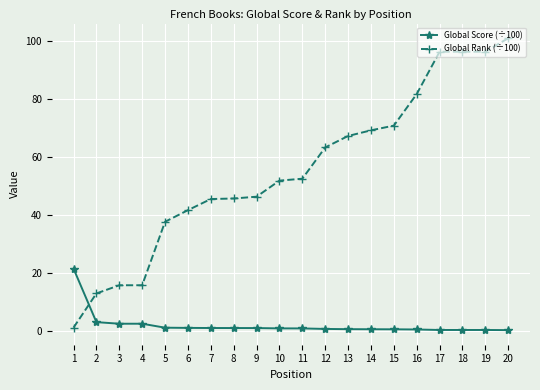

At which category is the sum across all series the highest?

20